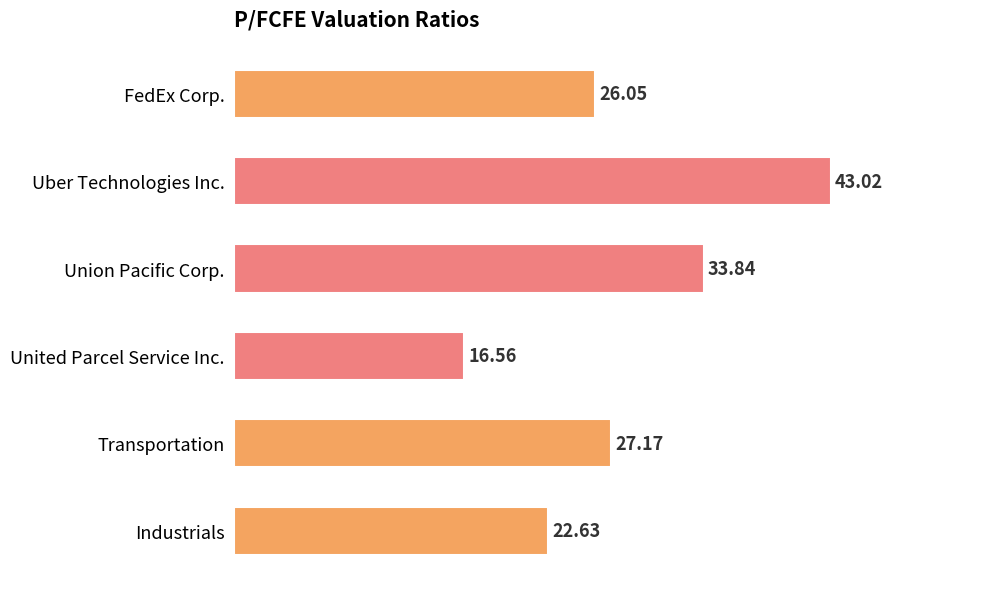

What is the difference between the second highest and second lowest values?

11.2